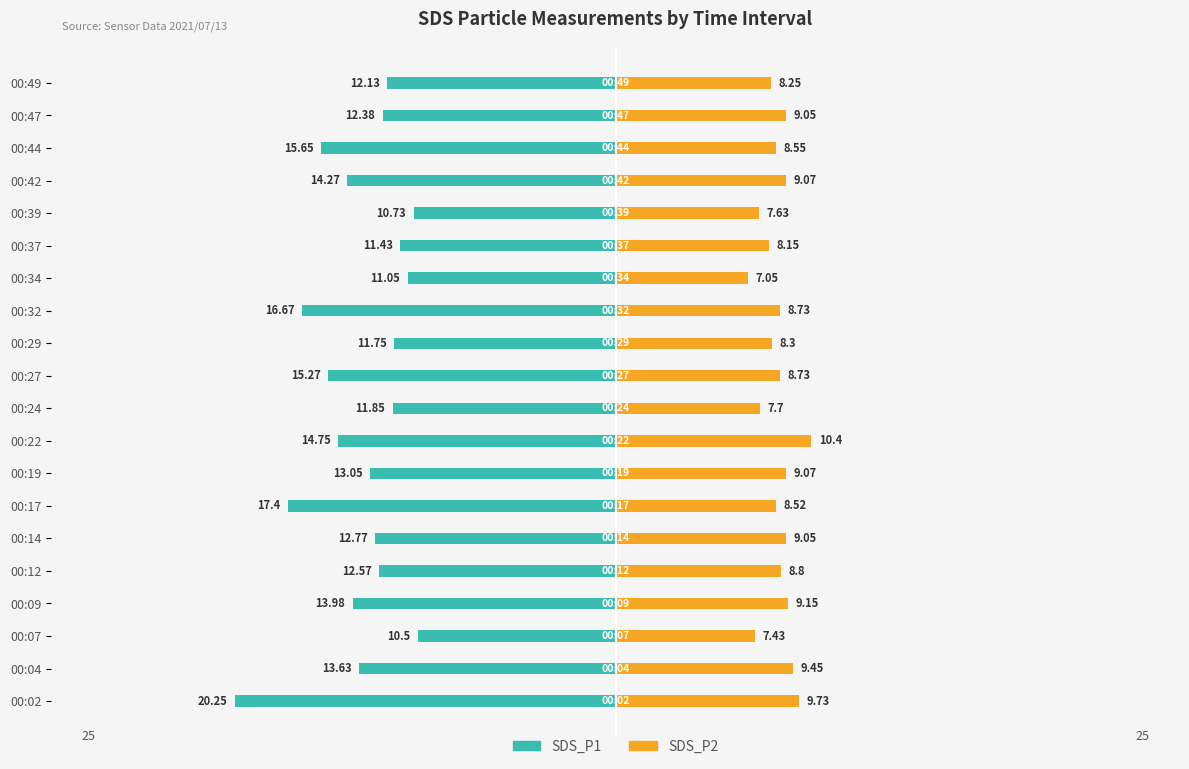

Reading left to right, extract all data points from this chart.

SDS_P1: -20.2	-13.6	-10.5	-14.0	-12.6	-12.8	-17.4	-13.1	-14.8	-11.8	-15.3	-11.8	-16.7	-11.1	-11.4	-10.7	-14.3	-15.7	-12.4	-12.1
SDS_P2: 9.7	9.4	7.4	9.2	8.8	9.1	8.5	9.1	10.4	7.7	8.7	8.3	8.7	7.0	8.2	7.6	9.1	8.6	9.1	8.2